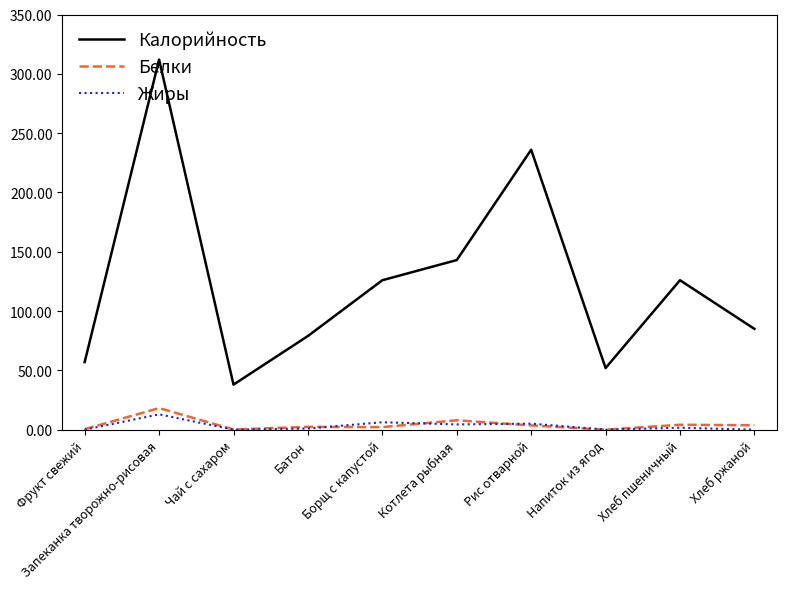

Is the value of Калорийность at Чай с сахаром greater than the value of Жиры at Хлеб ржаной?

Yes